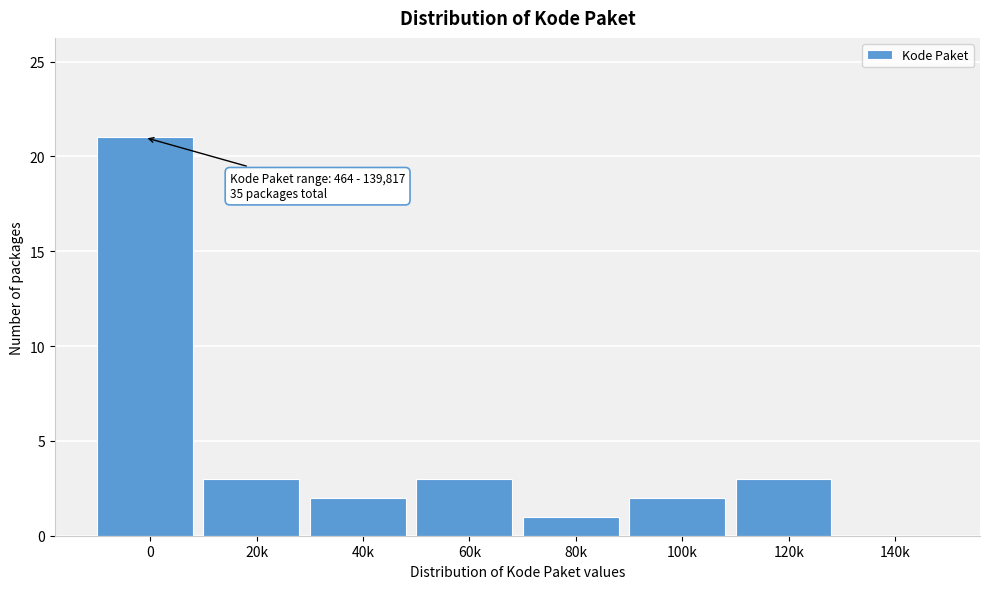

Reading left to right, list all the values displayed in this chart.

0=21	20k=3	40k=2	60k=3	80k=1	100k=2	120k=3	140k=0